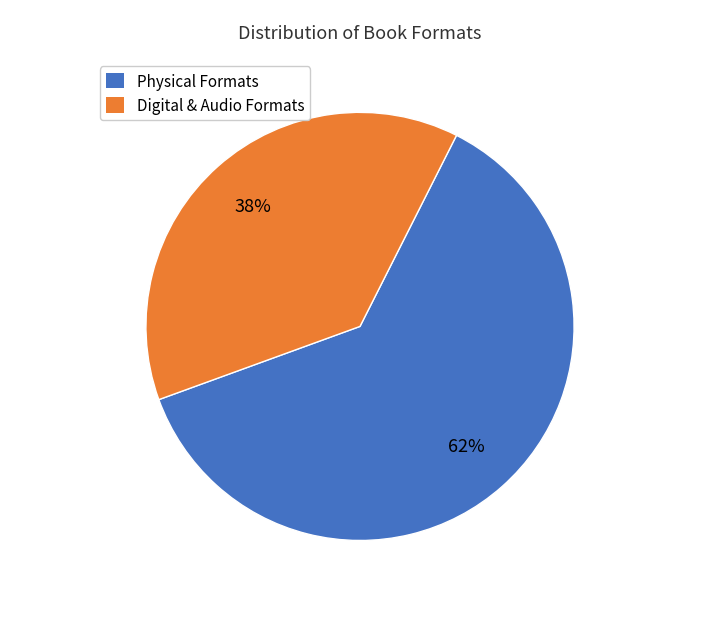

To the nearest percent, what is the difference between the largest and smallest slice percentages?

24%